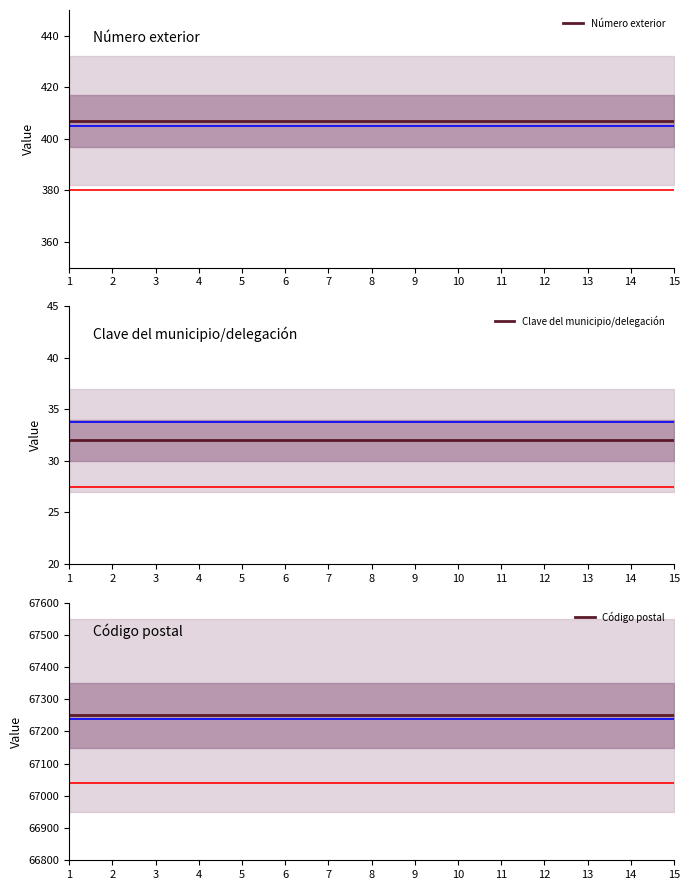

Is it true that Número exterior equals 407 at 7?

True